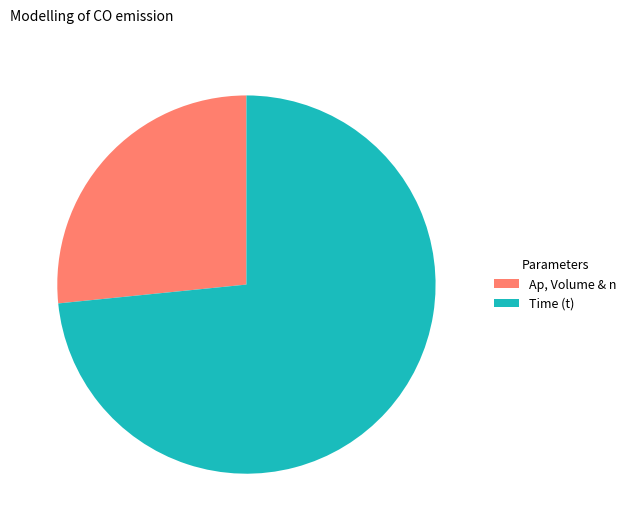

Which category has the smallest portion of the pie?

Ap, Volume & n